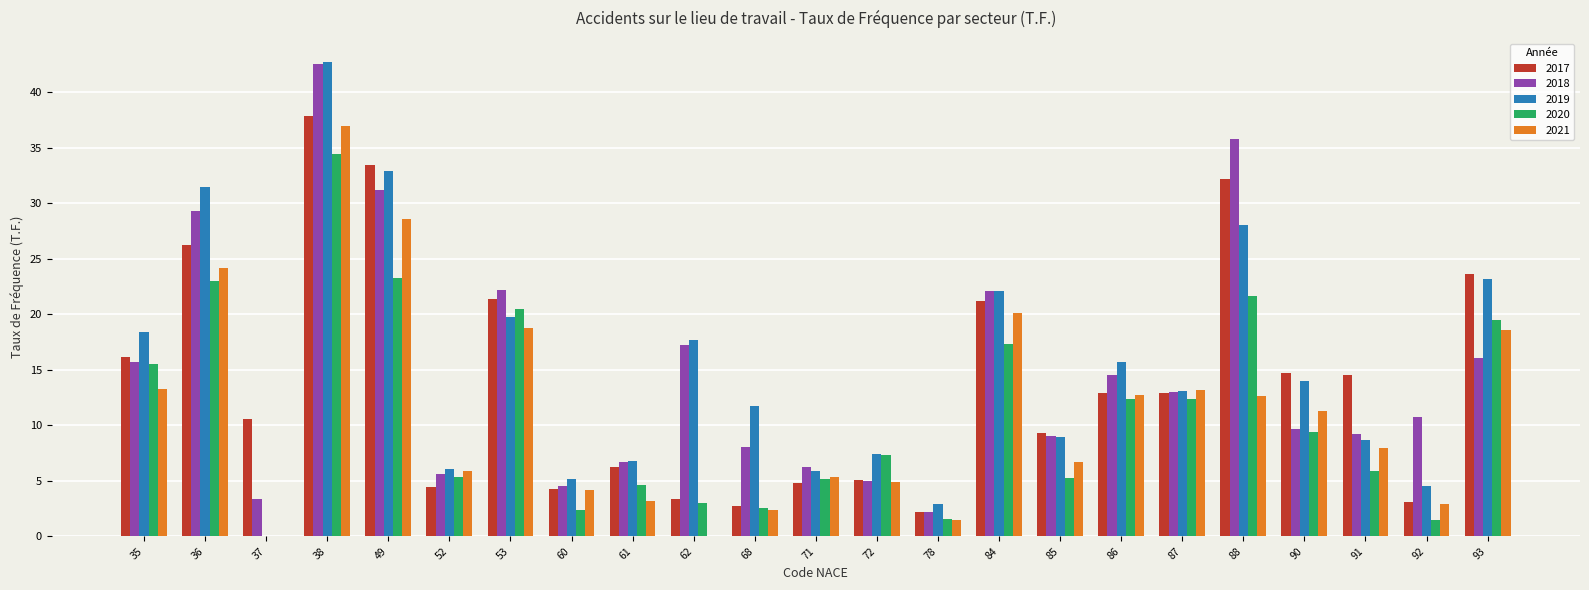

How many groups of bars are there?

23